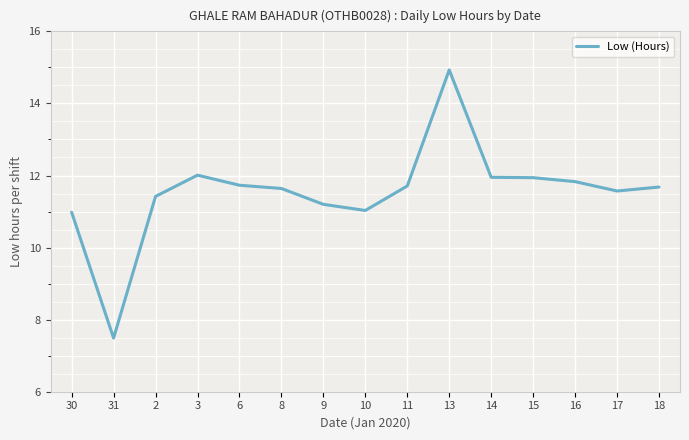

At which category does the data reach its first local valley?

31